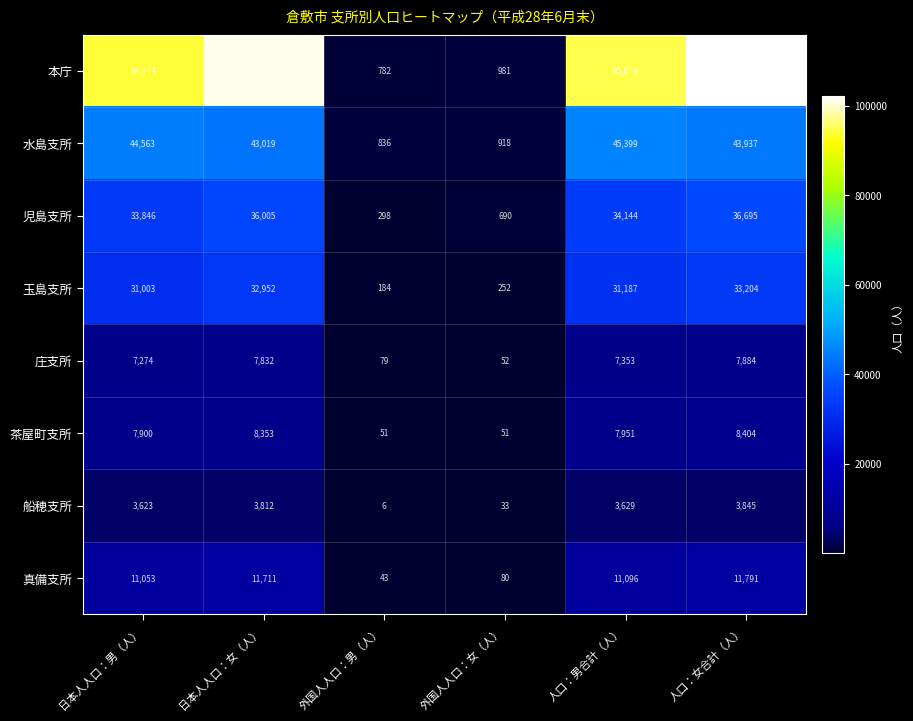

At which category is the sum across all series the highest?

人口：女合計（人）